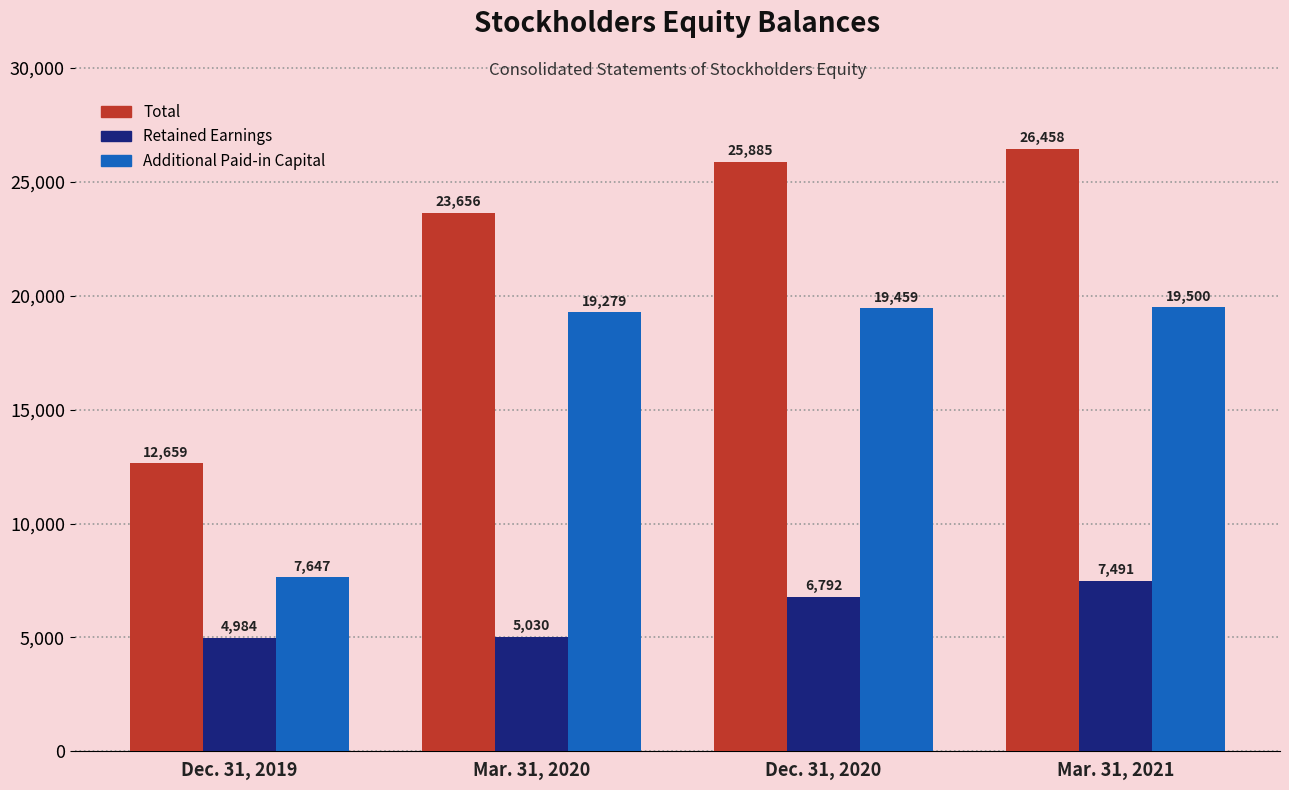

Reading left to right, extract all data points from this chart.

Total: Dec. 31, 2019=12659	Mar. 31, 2020=23656	Dec. 31, 2020=25885	Mar. 31, 2021=26458
Retained Earnings: Dec. 31, 2019=4984	Mar. 31, 2020=5030	Dec. 31, 2020=6792	Mar. 31, 2021=7491
Additional Paid-in Capital: Dec. 31, 2019=7647	Mar. 31, 2020=19279	Dec. 31, 2020=19459	Mar. 31, 2021=19500